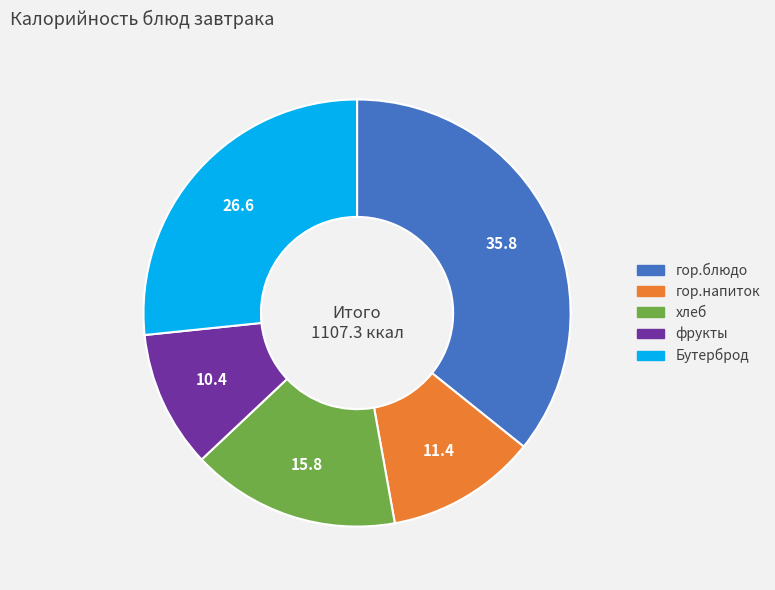

Between хлеб and гор.напиток, which is larger?

хлеб